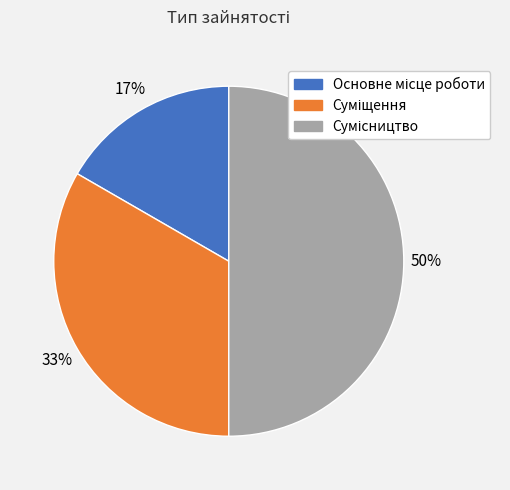

To the nearest percent, what is the average slice percentage?

33%